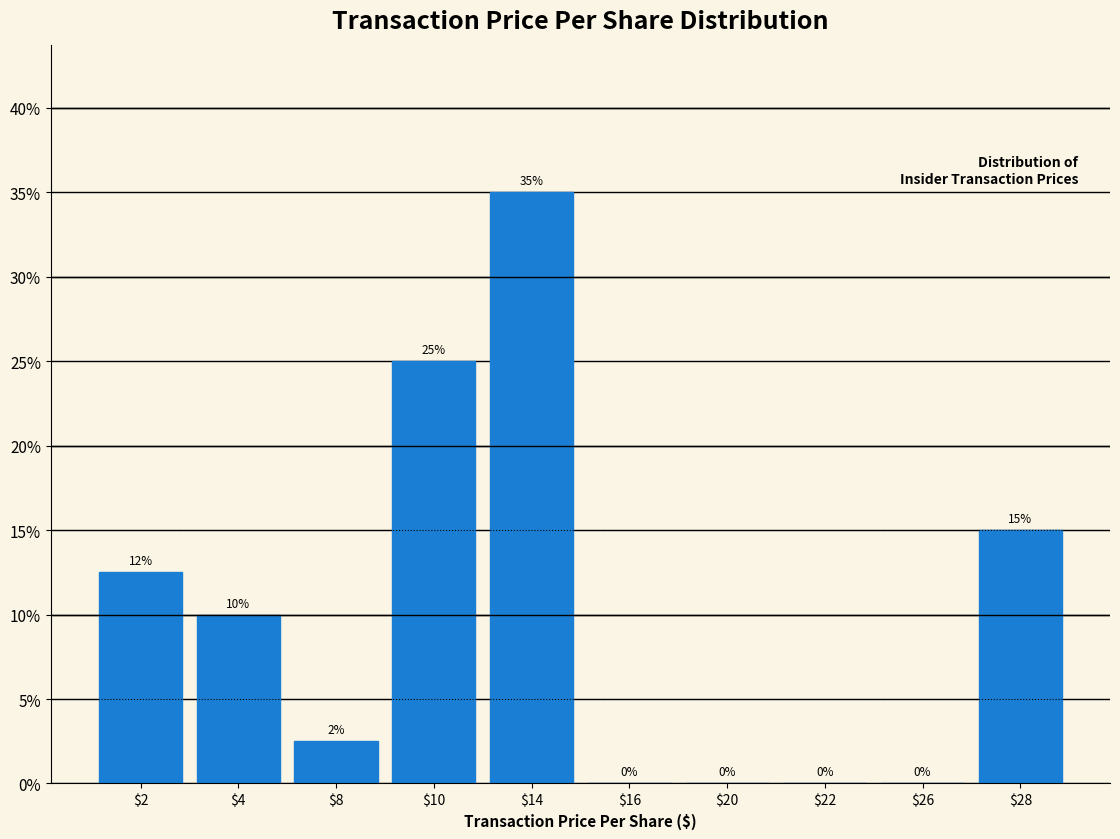

At which category does the chart reach its peak across all series?

$14